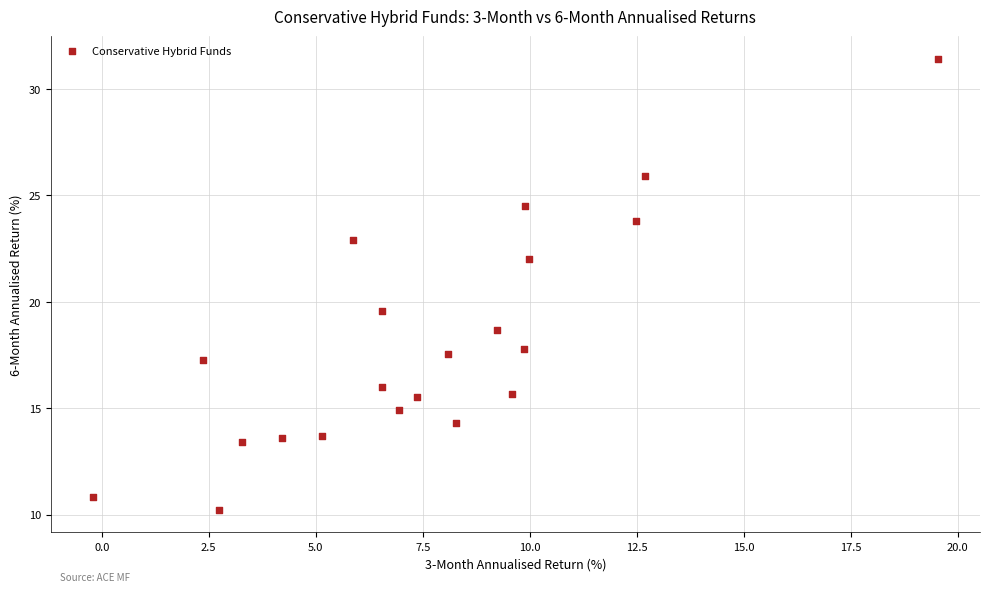

What Y value in the scatter plot is closest to 20?

19.6